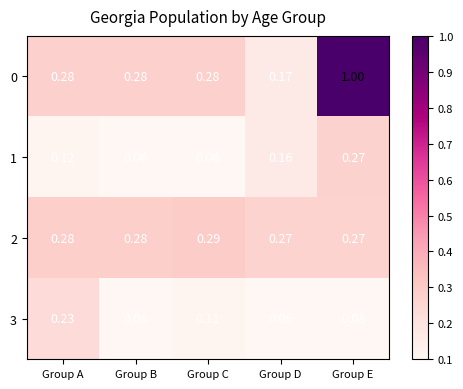

Which category has the highest value in the 1 series?

Group E